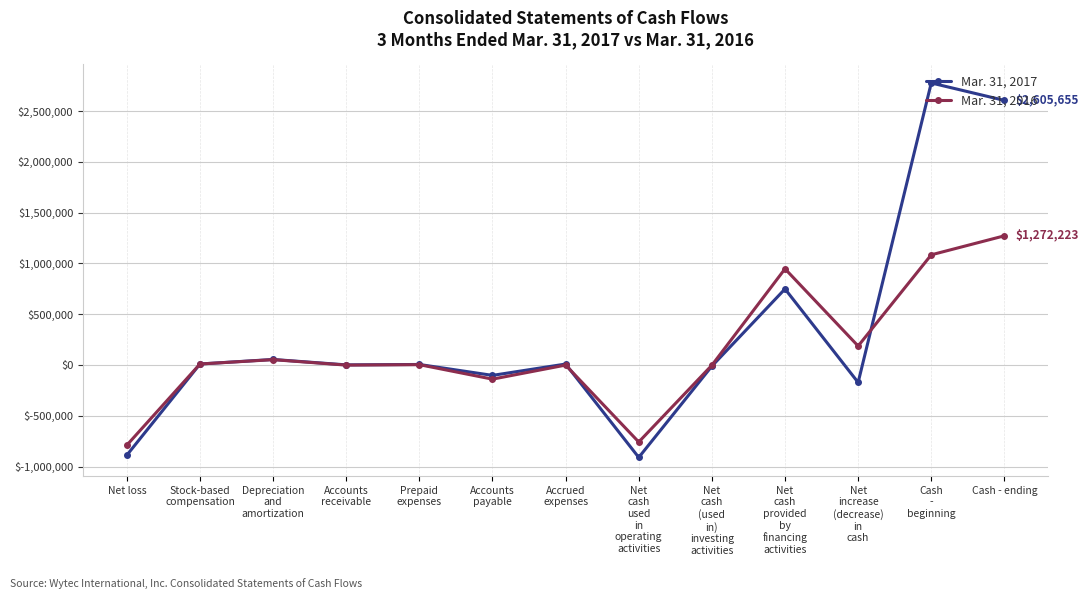

What is the label of the 2nd point from the left?

Stock-based
compensation